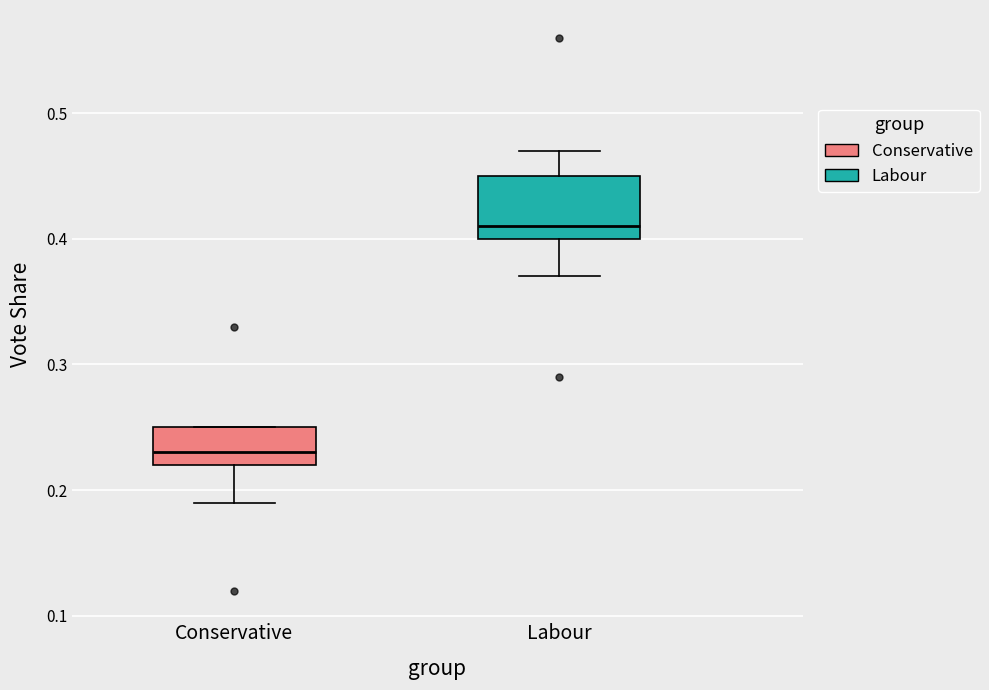

Comparing the boxes themselves (not the whiskers), which one is the tallest?

Labour